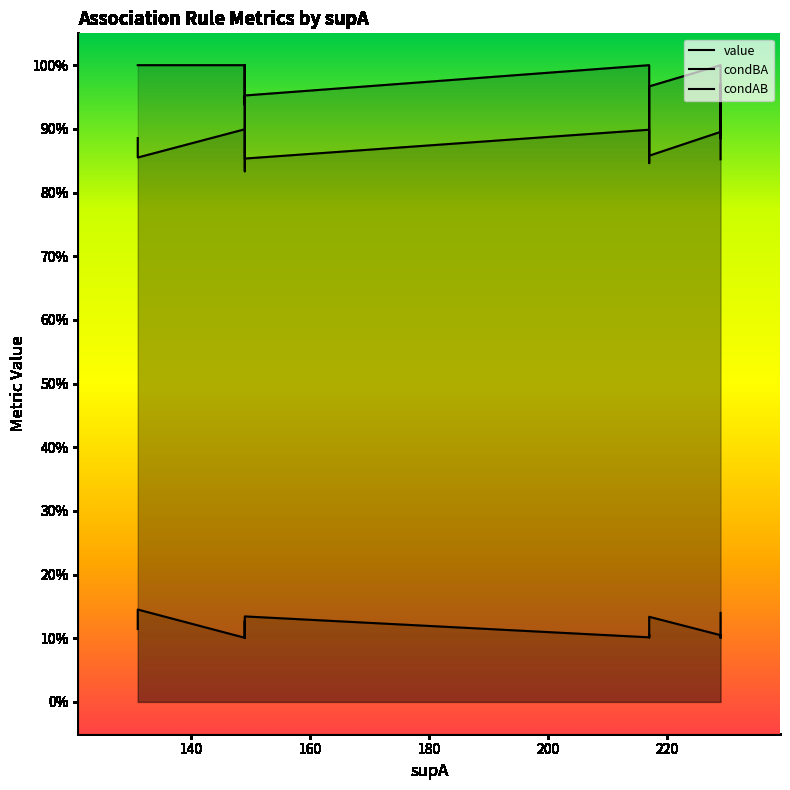

How many data points does each series have?

17